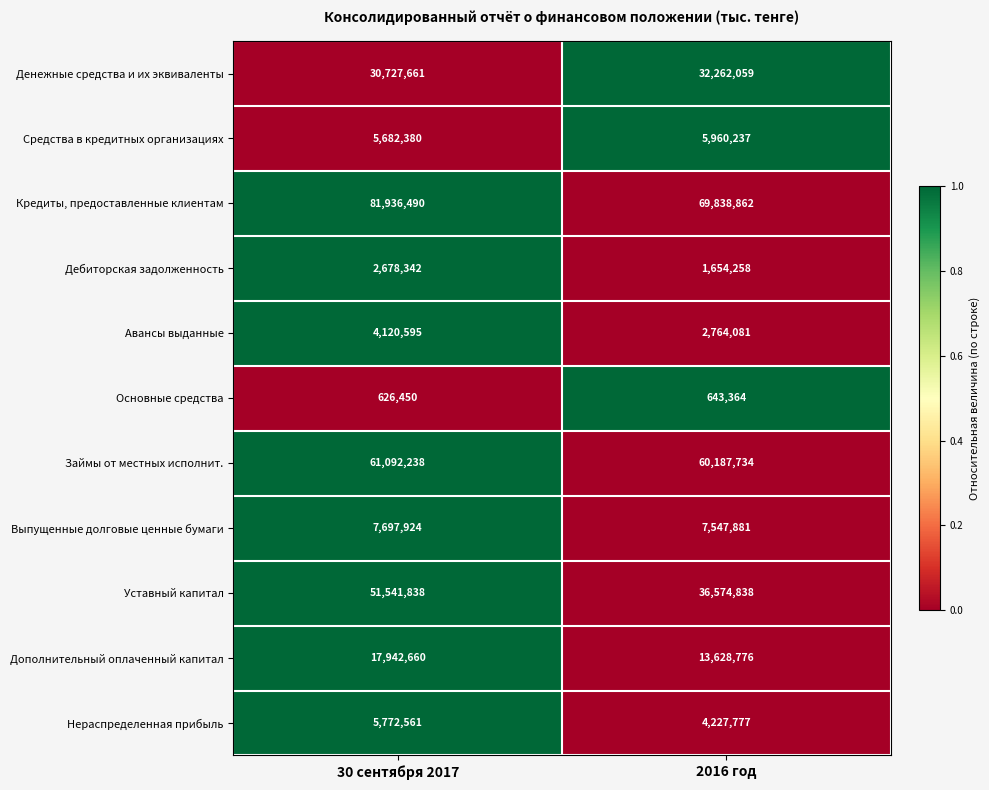

What is the difference between the maximum and minimum values in the Авансы выданные series?

1356514